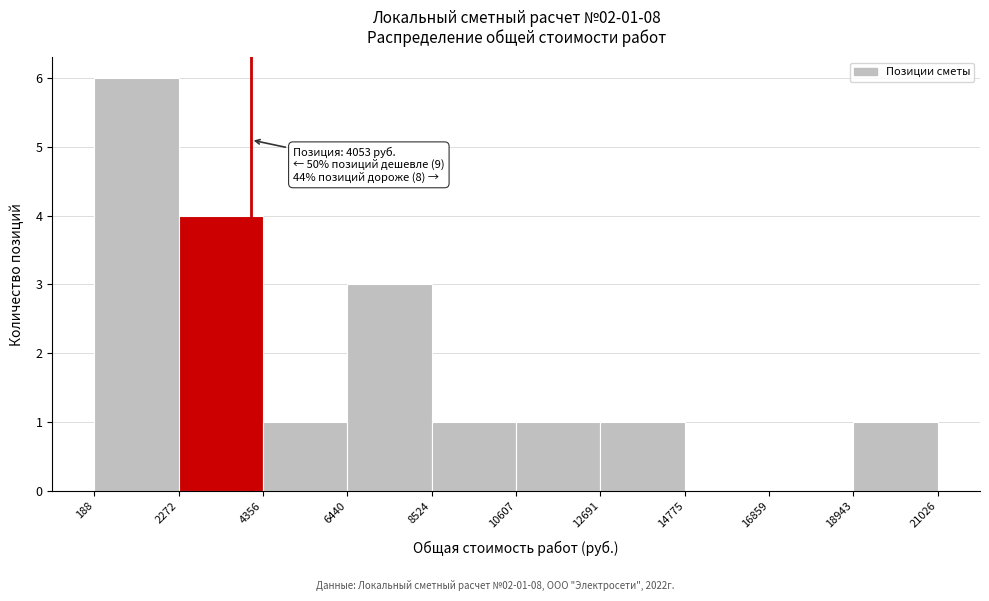

Over which range of the x-axis is the bar tallest?

188 to 2272